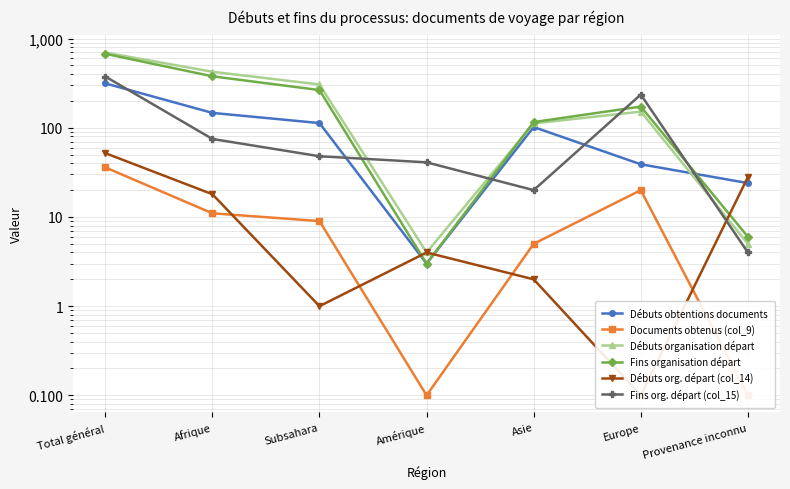

How many values in the Fins organisation départ series exceed 173?

3